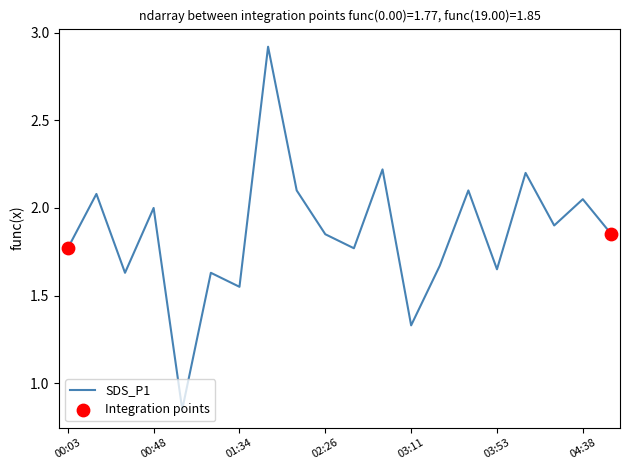

What is the maximum value shown in the chart?

2.9